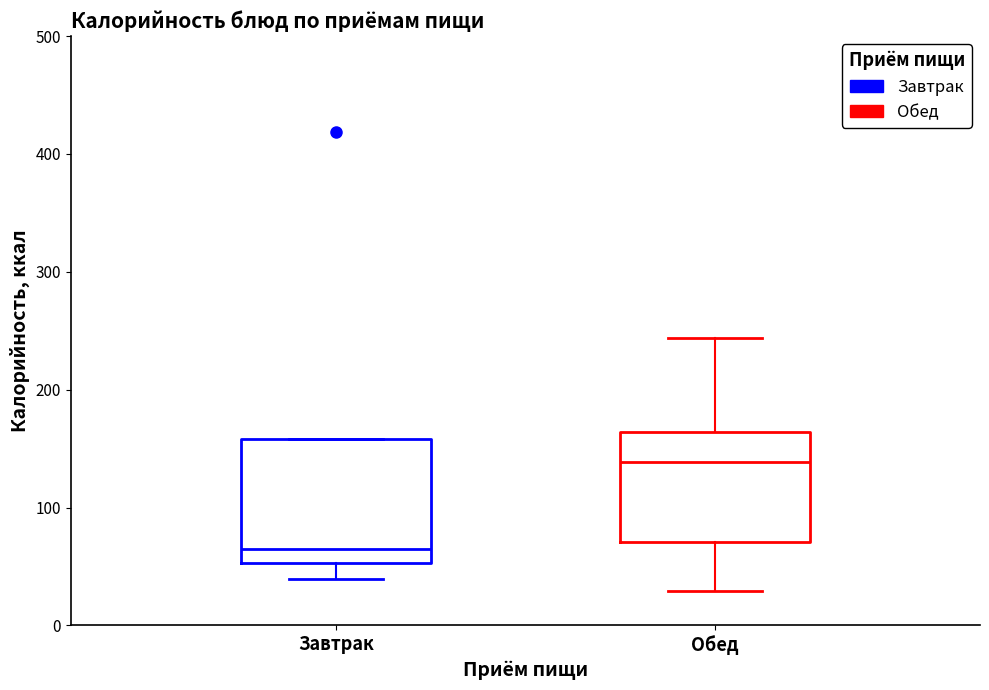

Which box's median line is the highest?

Обед